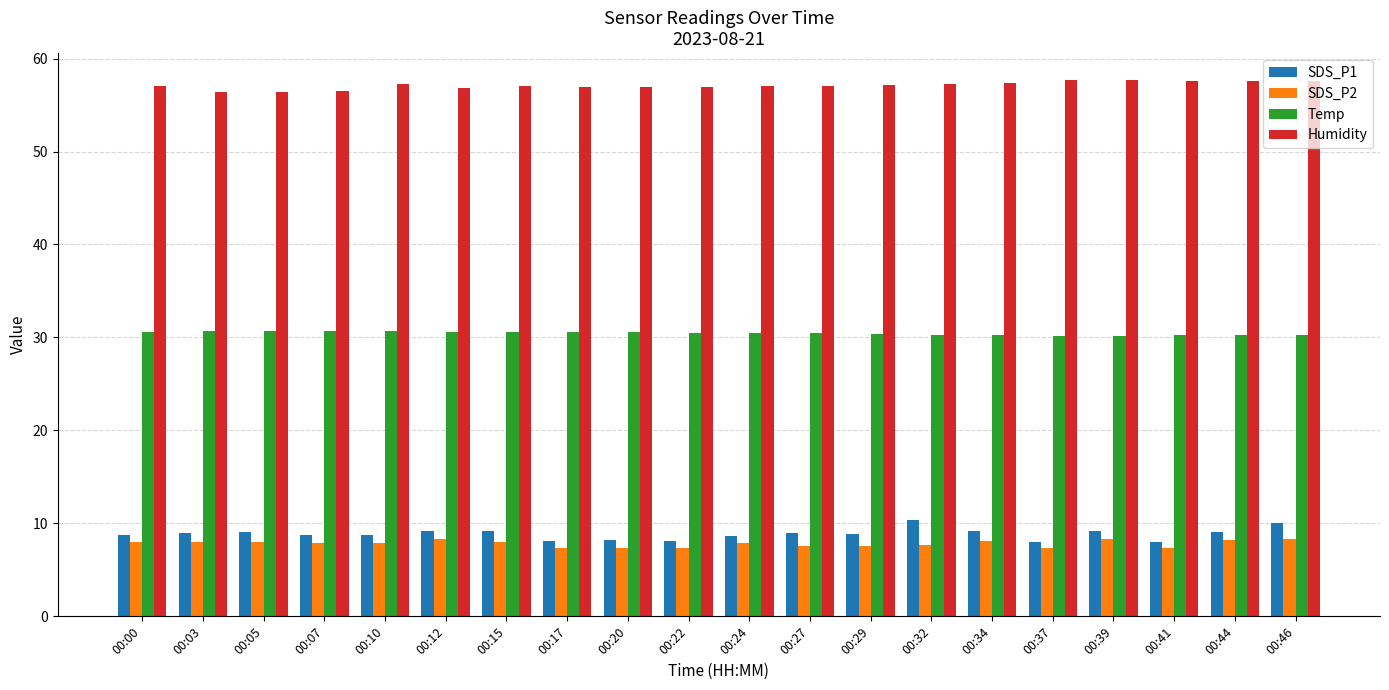

True or false: SDS_P1 has a value of 5.6 at 00:05.

False